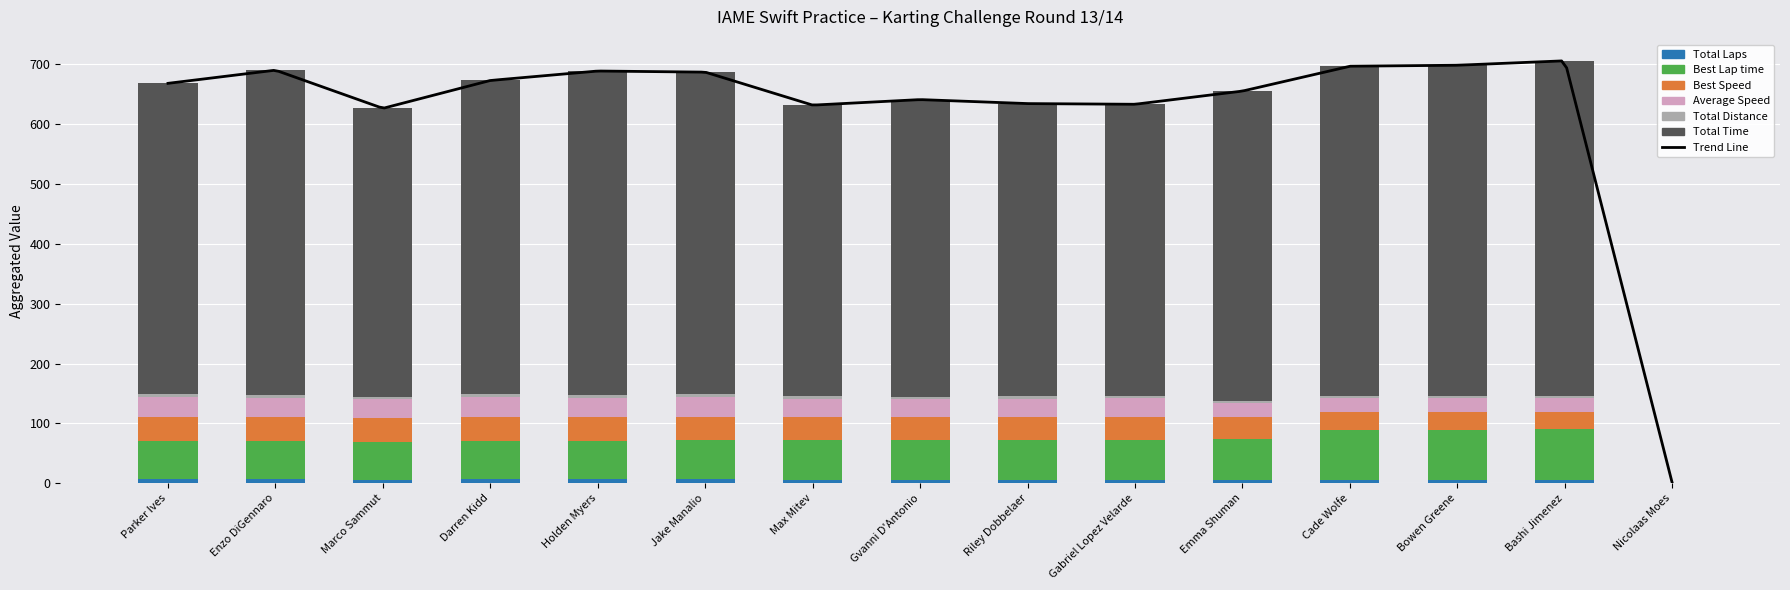

What is the average value of the Best Speed series?

34.4